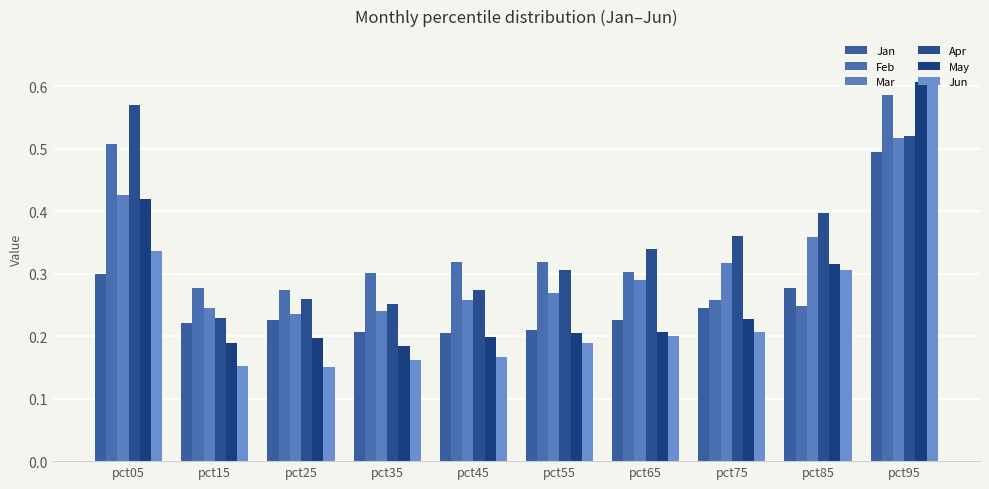

The Jun series shows 0.3 at pct75. True or false?

False